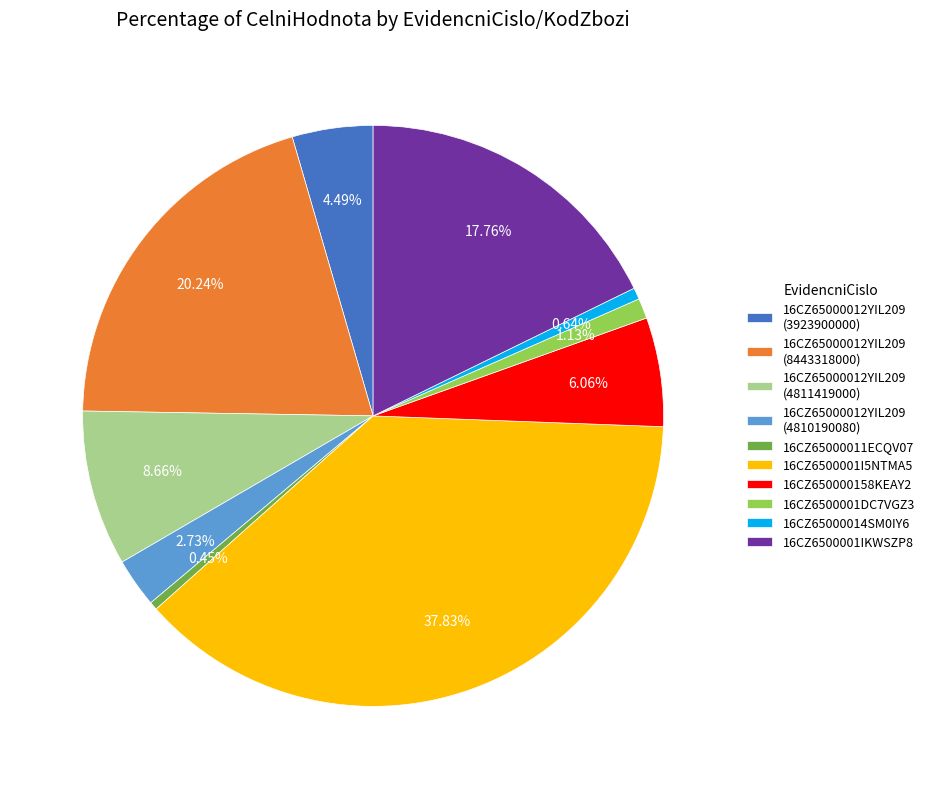

Which slice is the largest?

16CZ6500001I5NTMA5